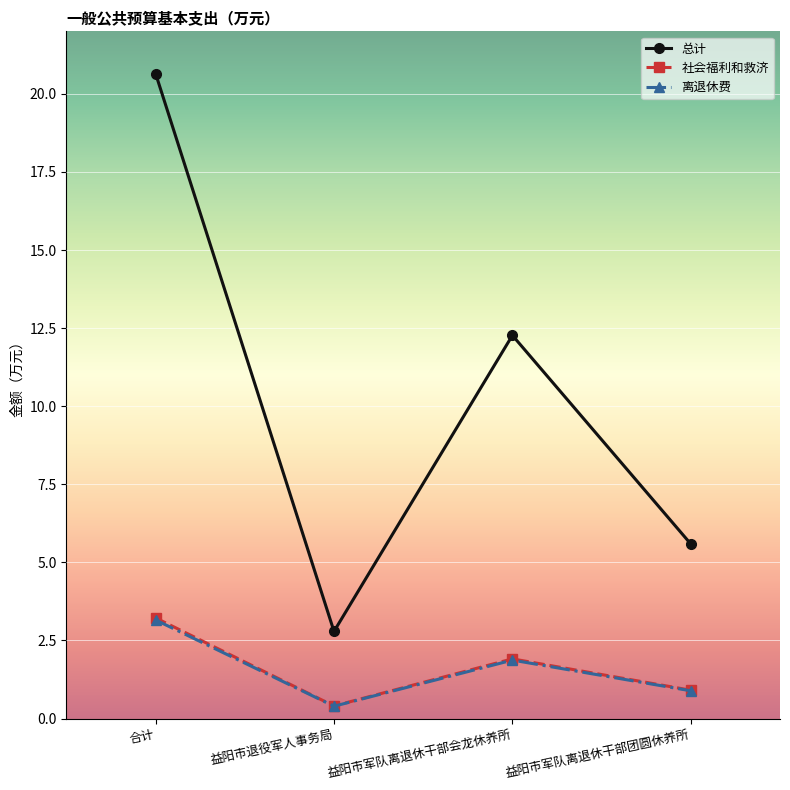

What is the average value of the 离退休费 series?

1.6